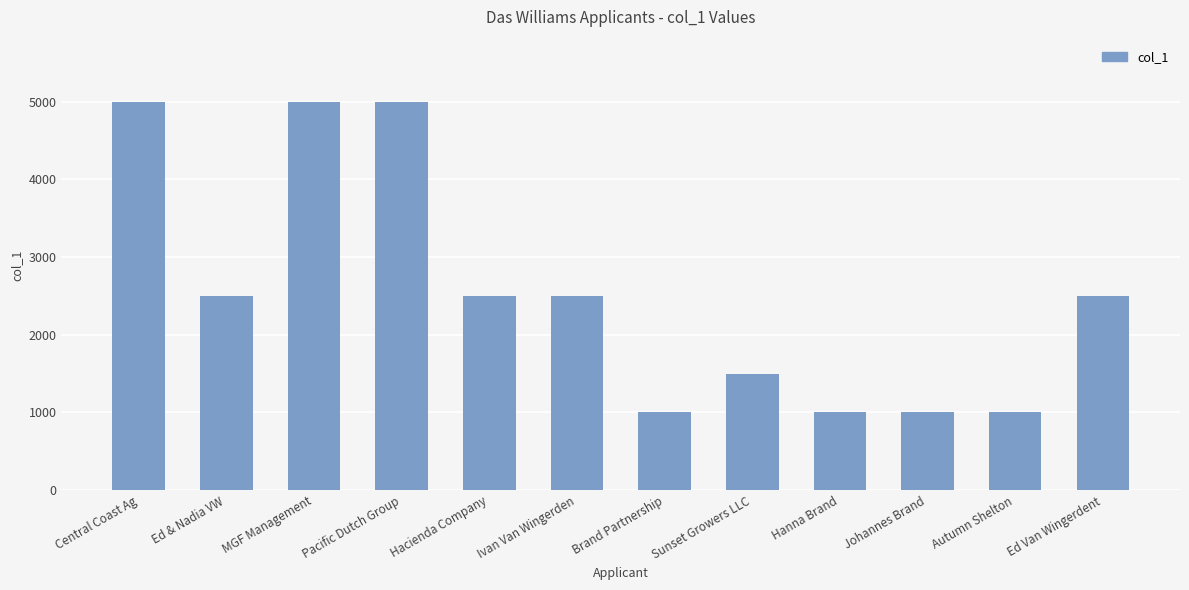

What is the sum of all values?

30500